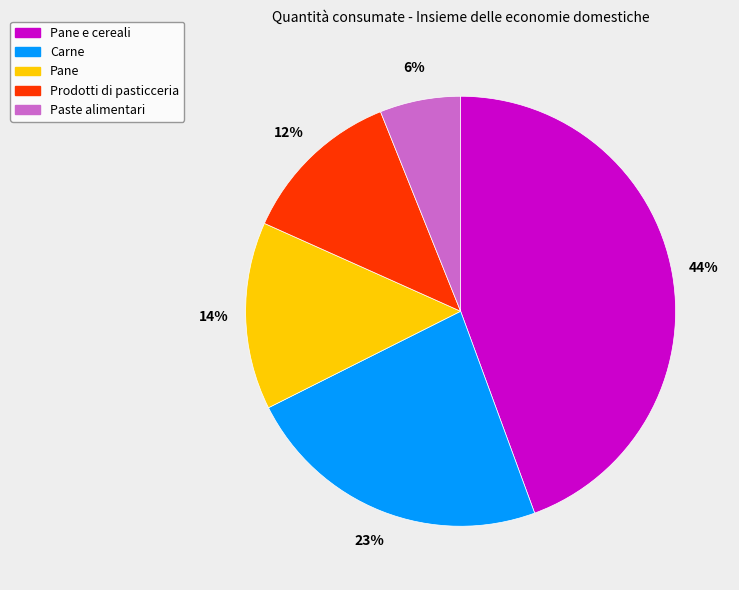

Rank the categories by value from lowest to highest.

Paste alimentari, Prodotti di pasticceria, Pane, Carne, Pane e cereali